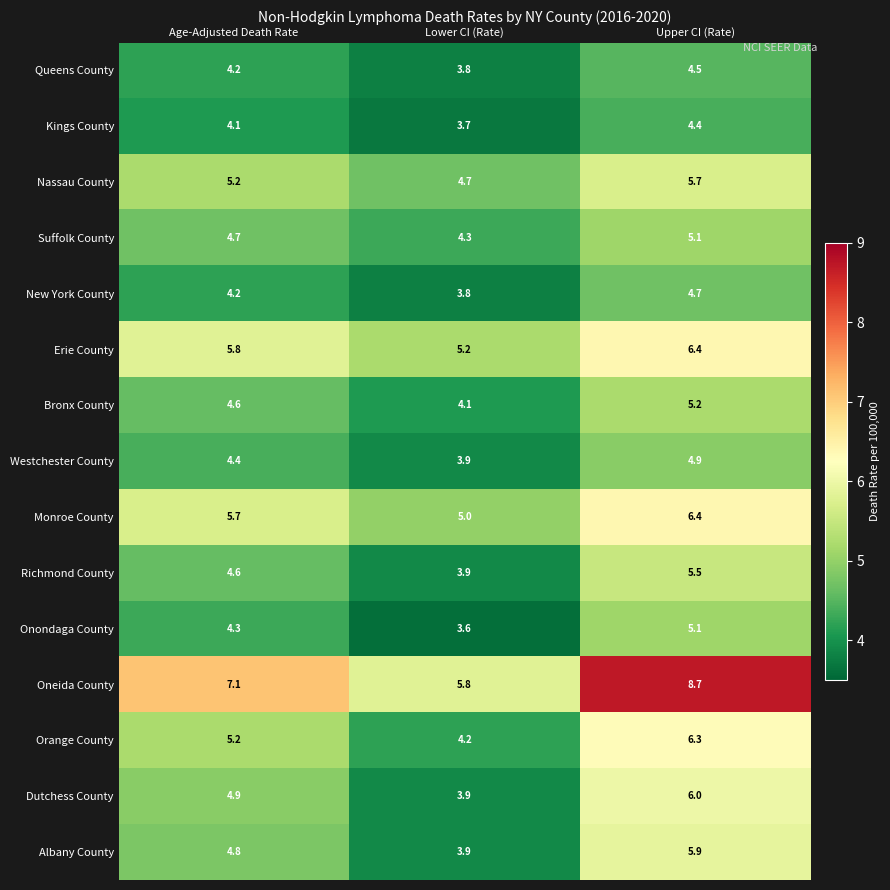

What is the difference between the highest and lowest values at Upper CI (Rate)?

4.3